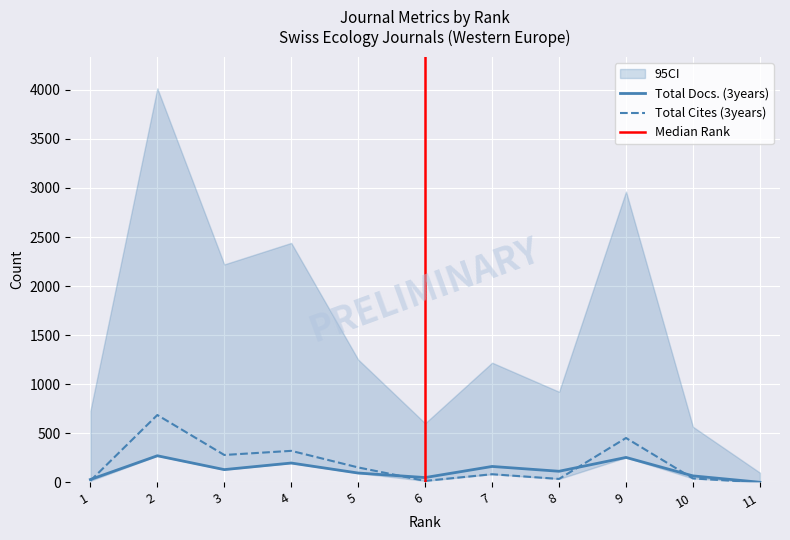

What is the sum of all Total Docs. (3years) values?

1378